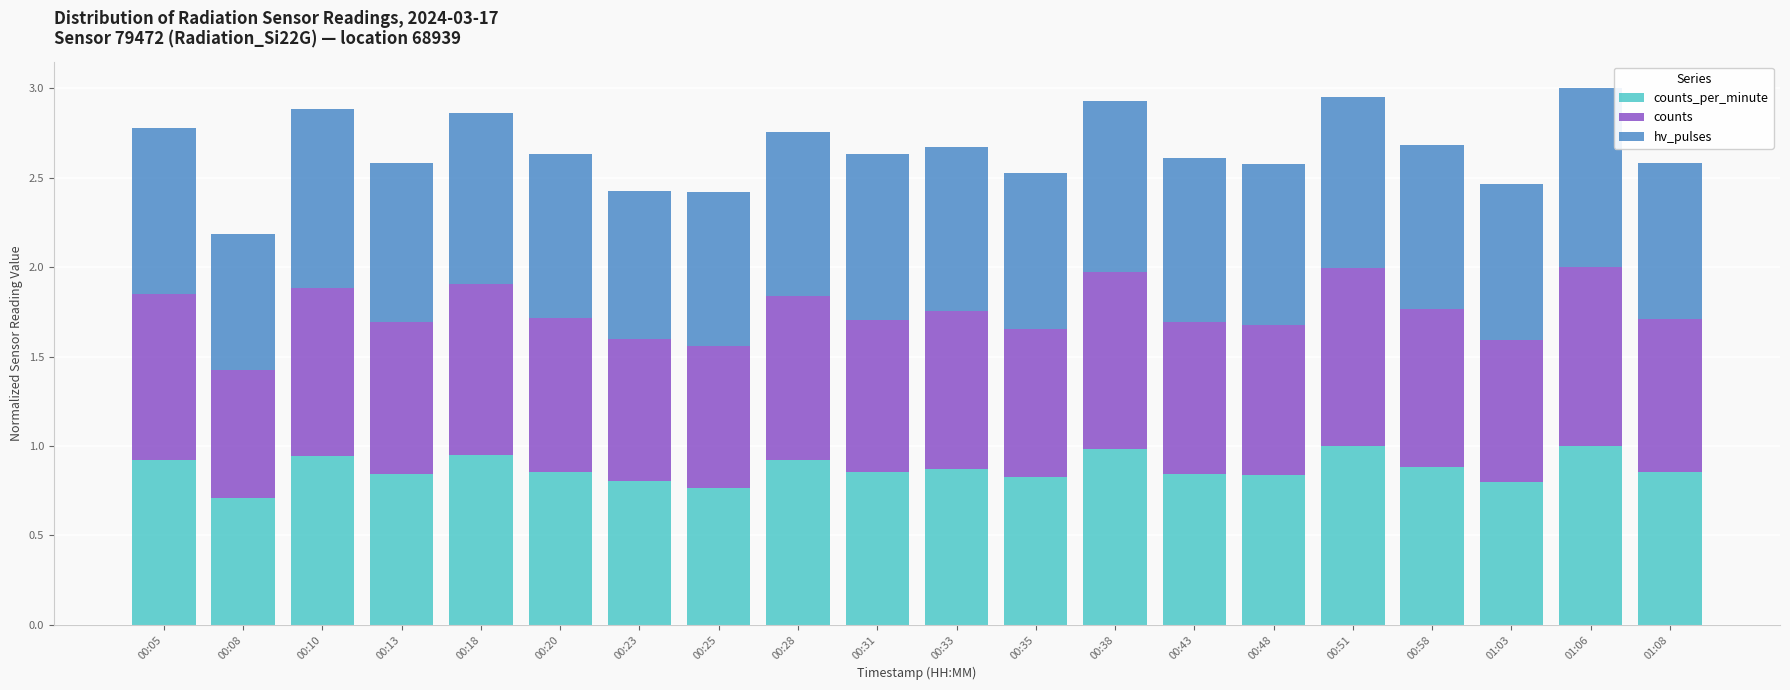

Does the chart contain any negative values?

No